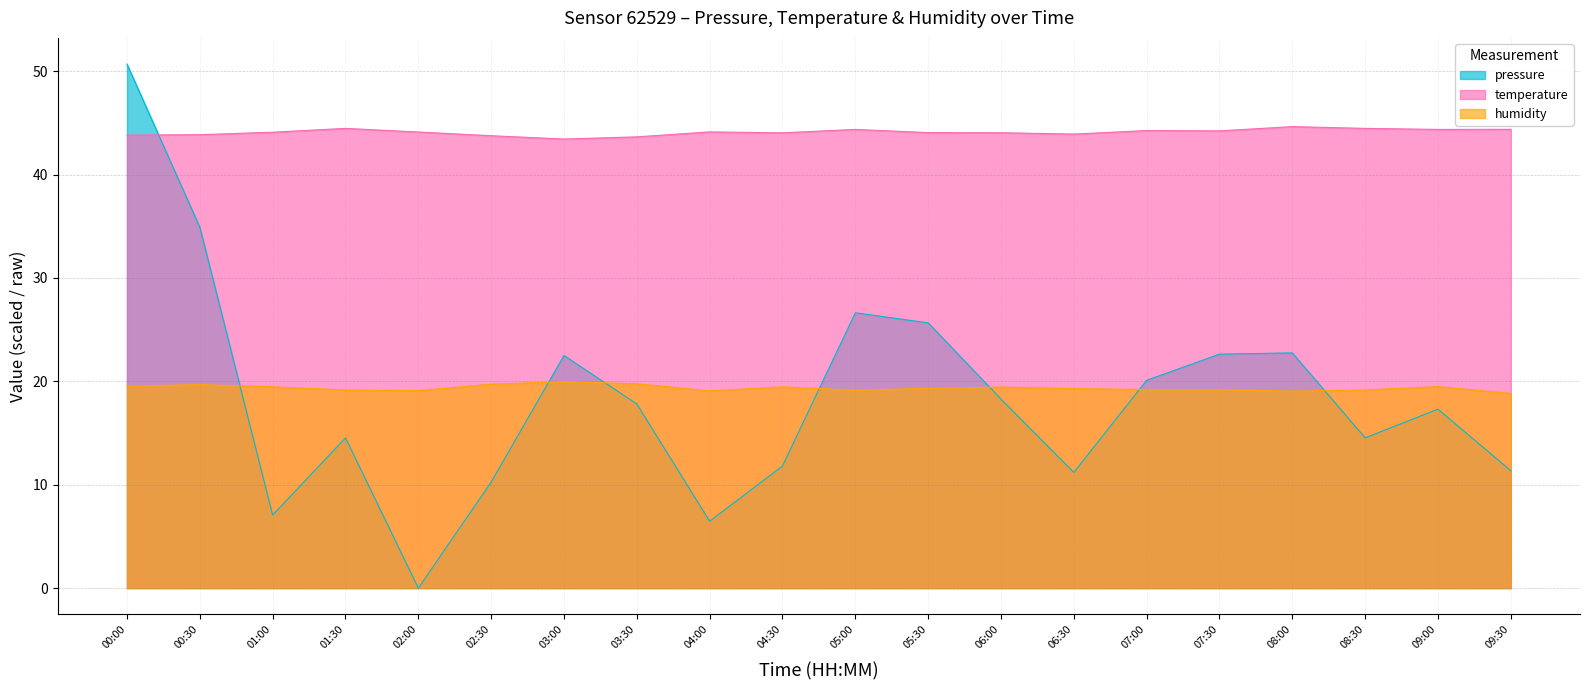

What is the difference between the second highest and minimum values in the temperature series?

1.0